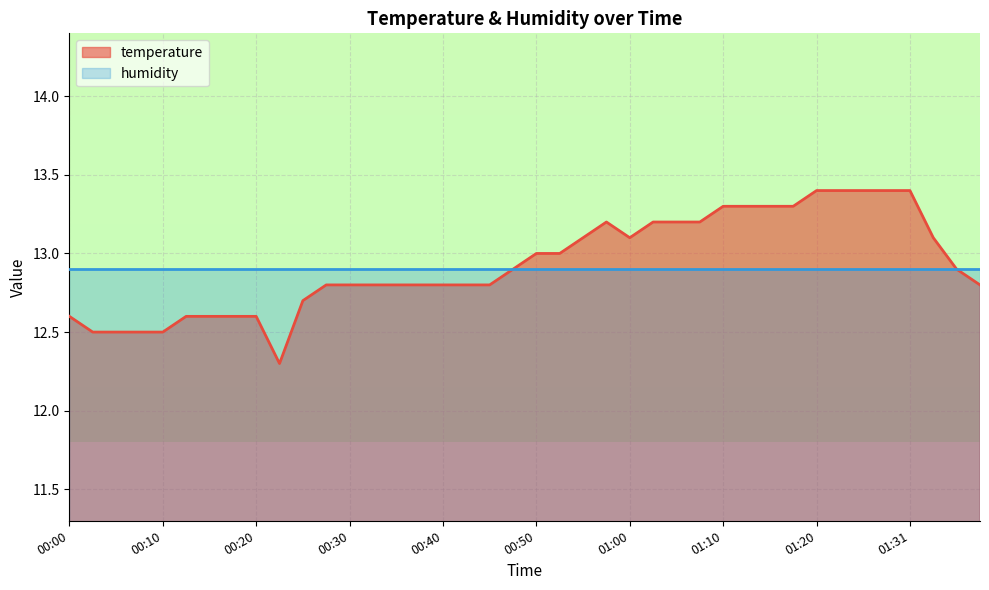

Count the number of data series in this chart.

2